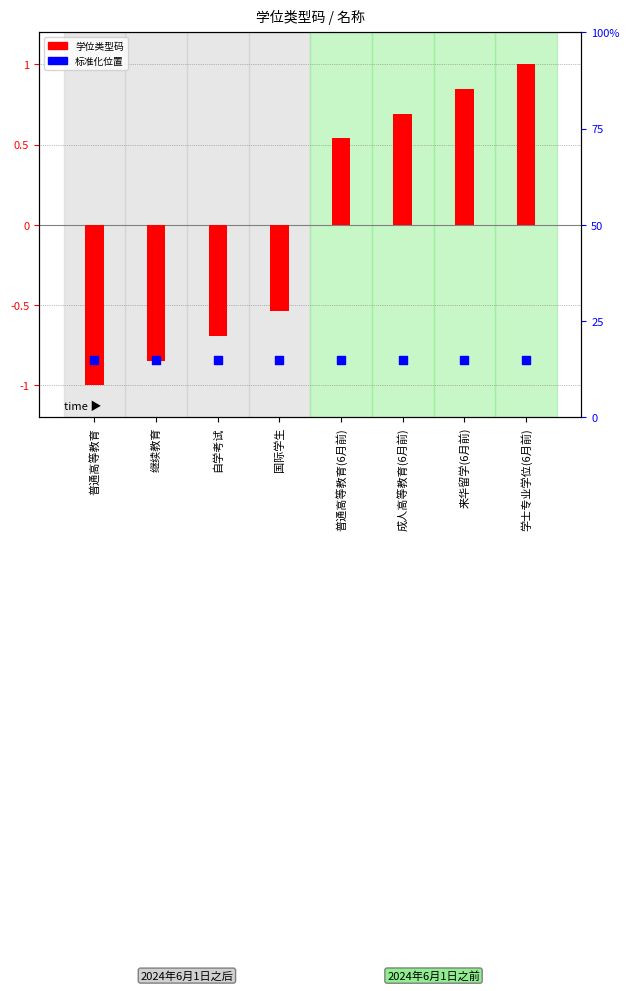

Which series has the widest spread of Y values?

学位类型码